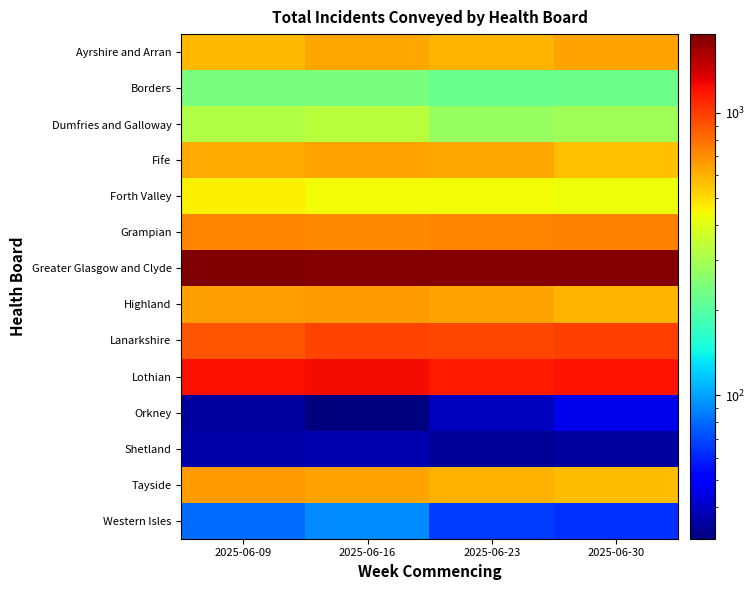

Reading right to left, extract all data points from this chart.

Ayrshire and Arran: 2025-06-30=637	2025-06-23=595	2025-06-16=629	2025-06-09=581
Borders: 2025-06-30=225	2025-06-23=221	2025-06-16=241	2025-06-09=240
Dumfries and Galloway: 2025-06-30=293	2025-06-23=280	2025-06-16=332	2025-06-09=315
Fife: 2025-06-30=560	2025-06-23=632	2025-06-16=638	2025-06-09=618
Forth Valley: 2025-06-30=430	2025-06-23=435	2025-06-16=434	2025-06-09=458
Grampian: 2025-06-30=745	2025-06-23=734	2025-06-16=718	2025-06-09=732
Greater Glasgow and Clyde: 2025-06-30=1857	2025-06-23=1859	2025-06-16=1865	2025-06-09=1899
Highland: 2025-06-30=593	2025-06-23=640	2025-06-16=658	2025-06-09=656
Lanarkshire: 2025-06-30=997	2025-06-23=962	2025-06-16=970	2025-06-09=899
Lothian: 2025-06-30=1197	2025-06-23=1166	2025-06-16=1234	2025-06-09=1221
Orkney: 2025-06-30=46	2025-06-23=39	2025-06-16=31	2025-06-09=35
Shetland: 2025-06-30=35	2025-06-23=34	2025-06-16=37	2025-06-09=36
Tayside: 2025-06-30=576	2025-06-23=598	2025-06-16=646	2025-06-09=659
Western Isles: 2025-06-30=63	2025-06-23=66	2025-06-16=92	2025-06-09=81